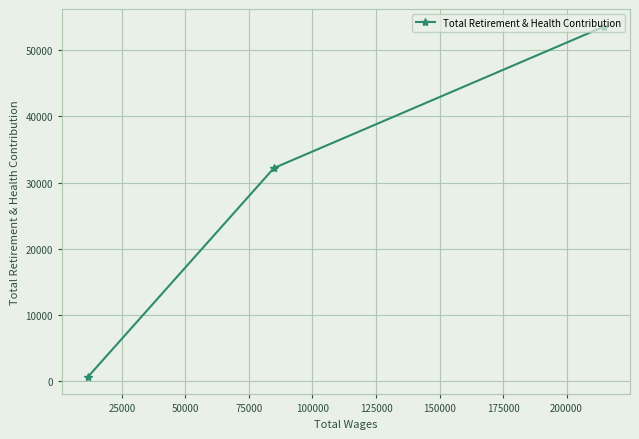

What is the average value?

28815